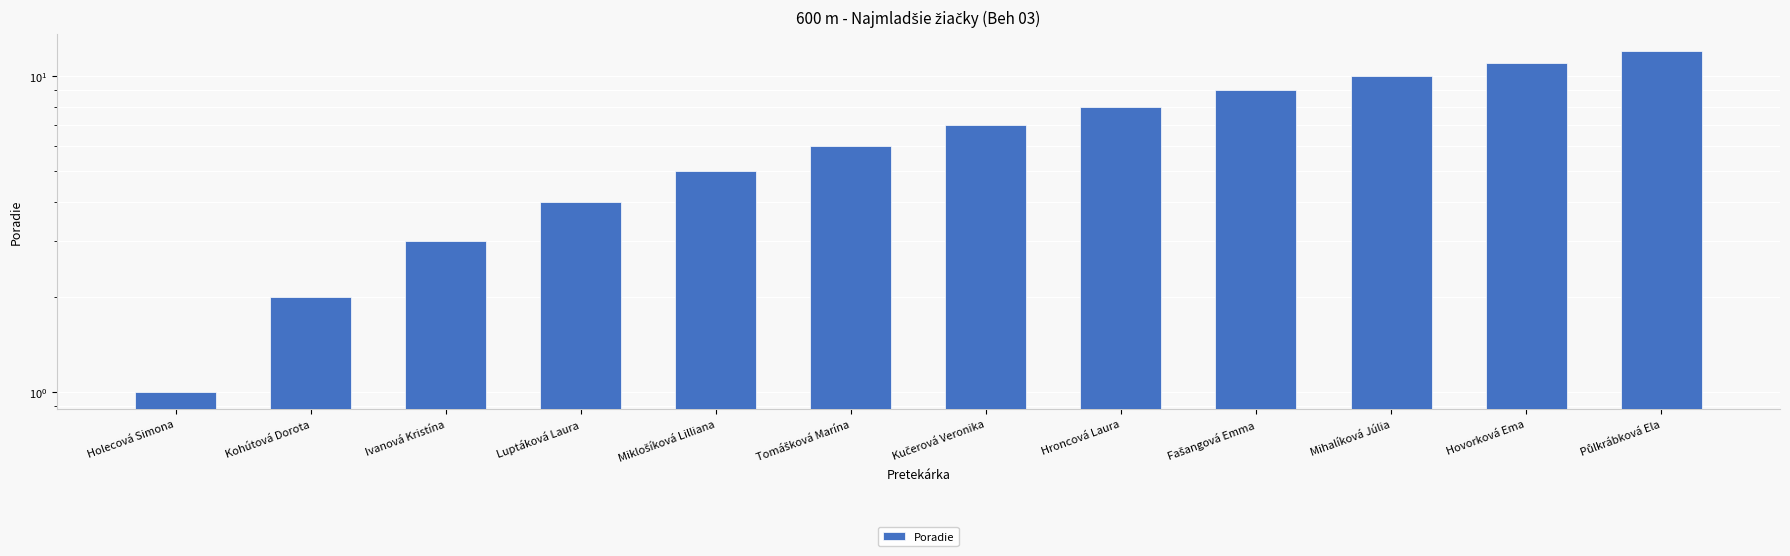

Rank the categories by value from lowest to highest.

Holecová Simona, Kohútová Dorota, Ivanová Kristína, Luptáková Laura, Miklošíková Lilliana, Tomášková Marína, Kučerová Veronika, Hroncová Laura, Fašangová Emma, Mihalíková Júlia, Hovorková Ema, Půlkrábková Ela